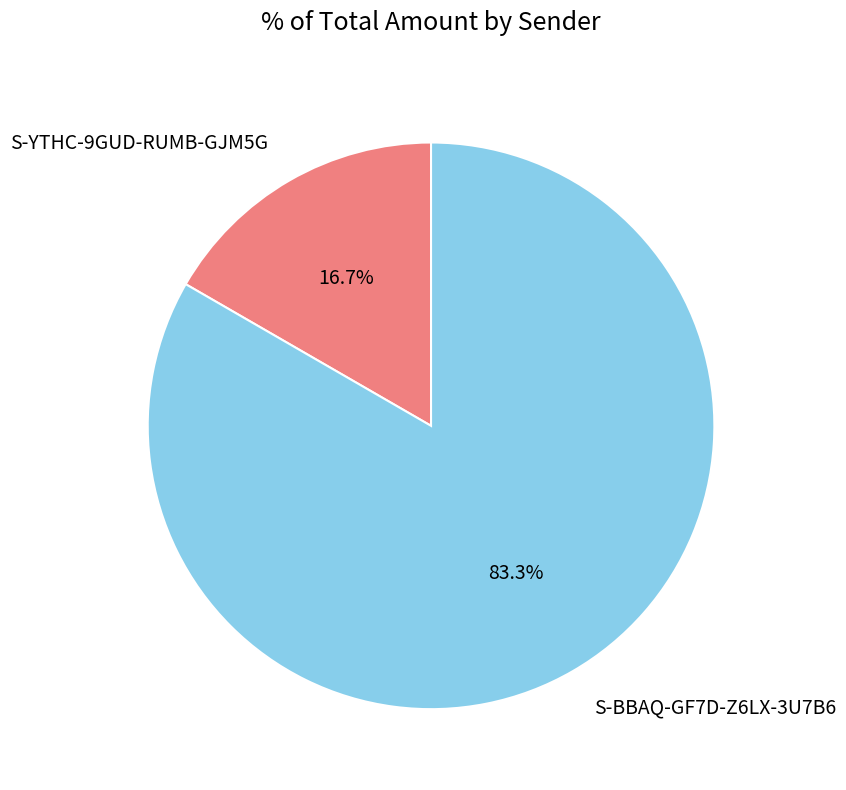

What is the largest slice in the pie chart?

S-BBAQ-GF7D-Z6LX-3U7B6